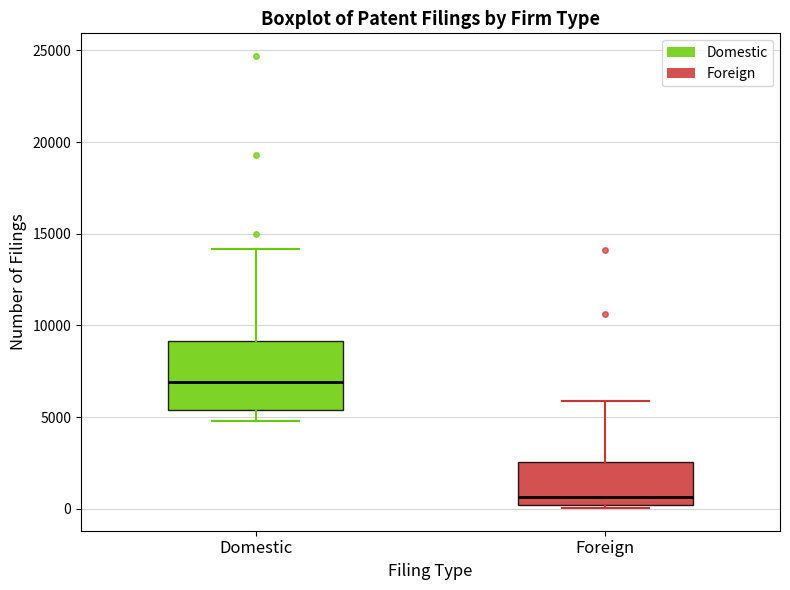

Reading left to right, transcribe this box plot: for each box, give where its median line is, the range the box spans, and where its two whiskers end, as read against the y-axis. The values are not printed on the chart, so give them approximately, as read against the axis.

Domestic: median 7000, box 5500 to 9000, whiskers 5000 to 14000
Foreign: median 500, box 0 to 2500, whiskers 0 (just below the box's lower edge) to 6000